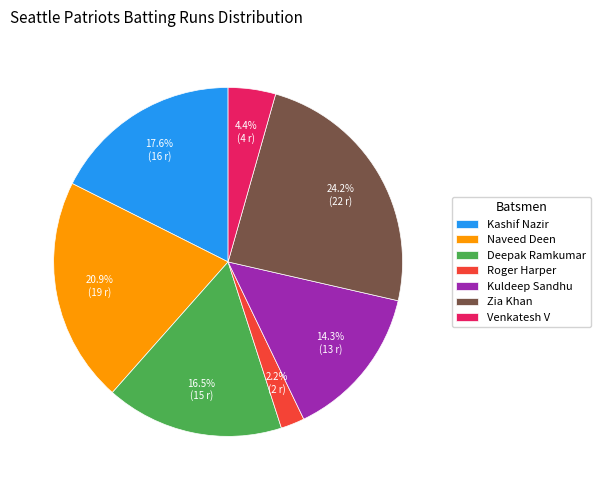

Rank the categories by value from highest to lowest.

Zia Khan, Naveed Deen, Kashif Nazir, Deepak Ramkumar, Kuldeep Sandhu, Venkatesh V, Roger Harper